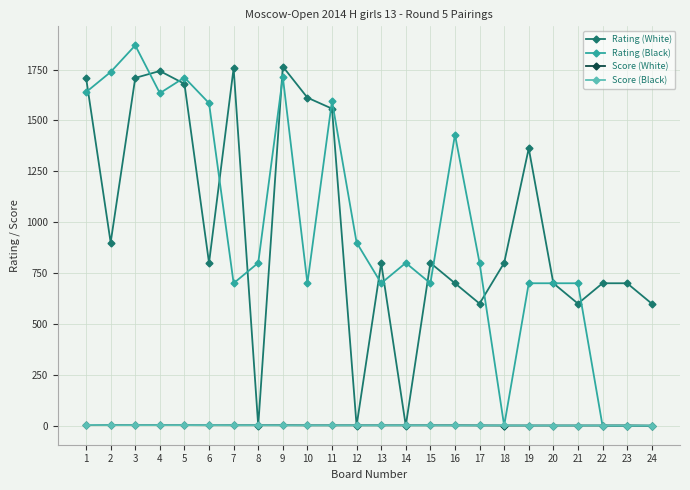

How many series are shown in this chart?

4